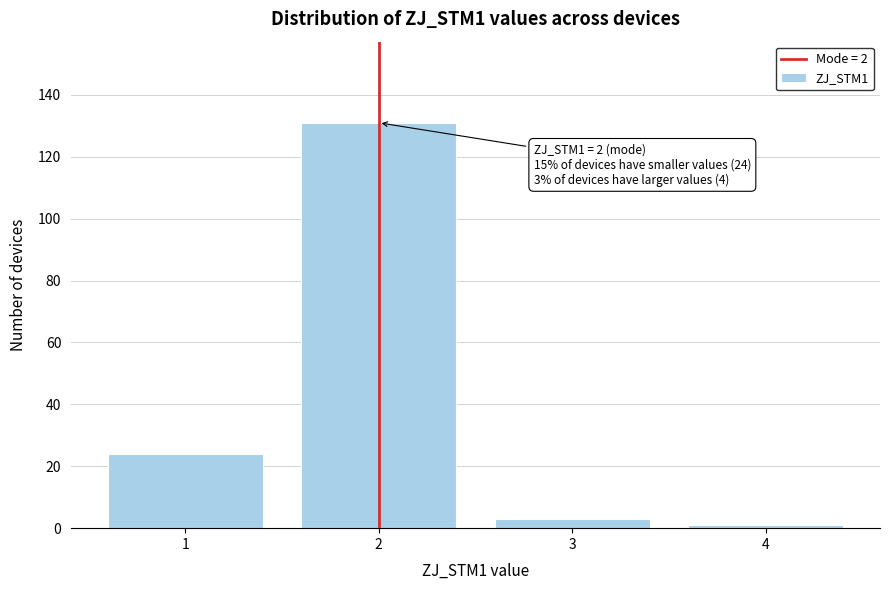

Reading left to right, extract all data points from this chart.

24	131	3	1